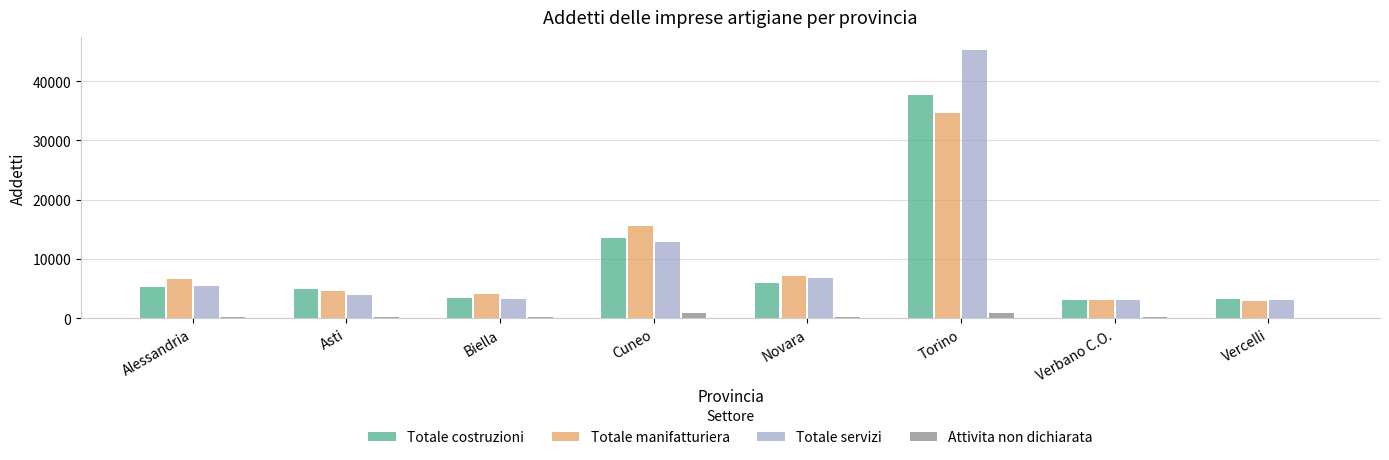

At which label does Totale manifatturiera reach its peak?

Torino